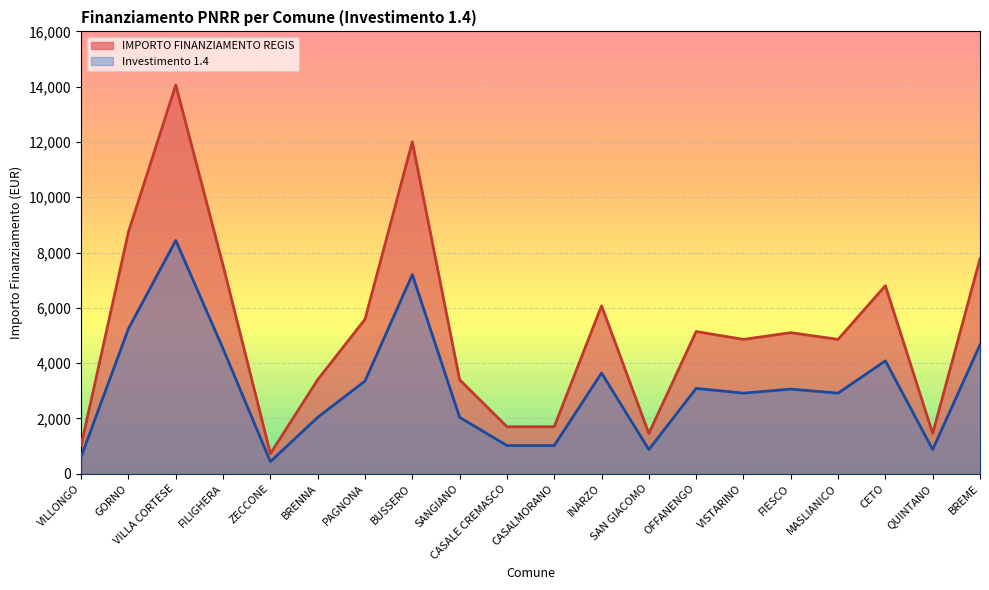

At which label does IMPORTO FINANZIAMENTO REGIS reach its minimum?

ZECCONE